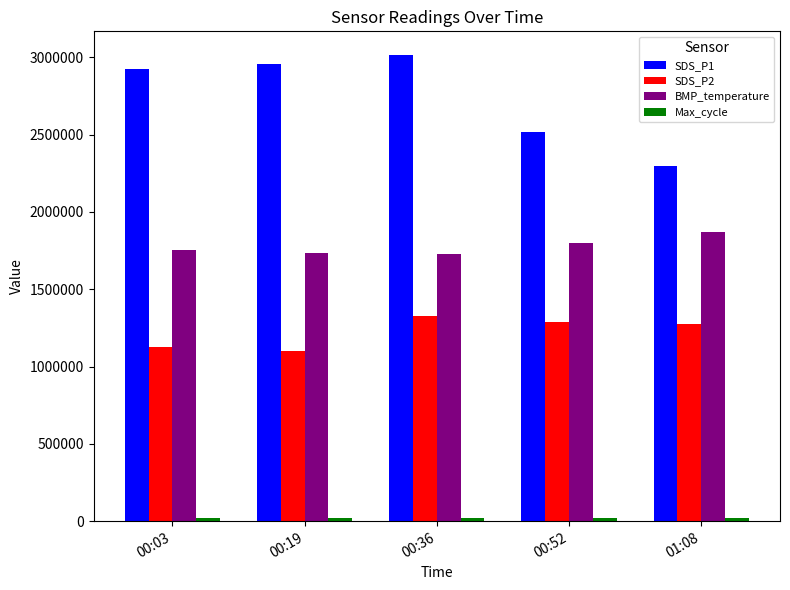

How many categories are shown in the chart?

5